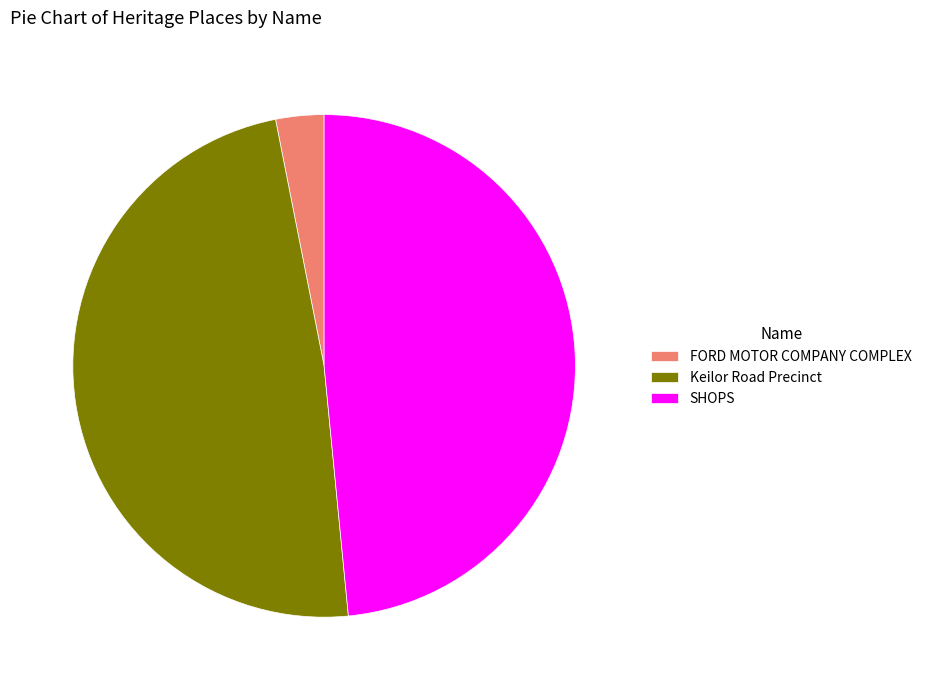

Is FORD MOTOR COMPANY COMPLEX the majority of the pie?

No